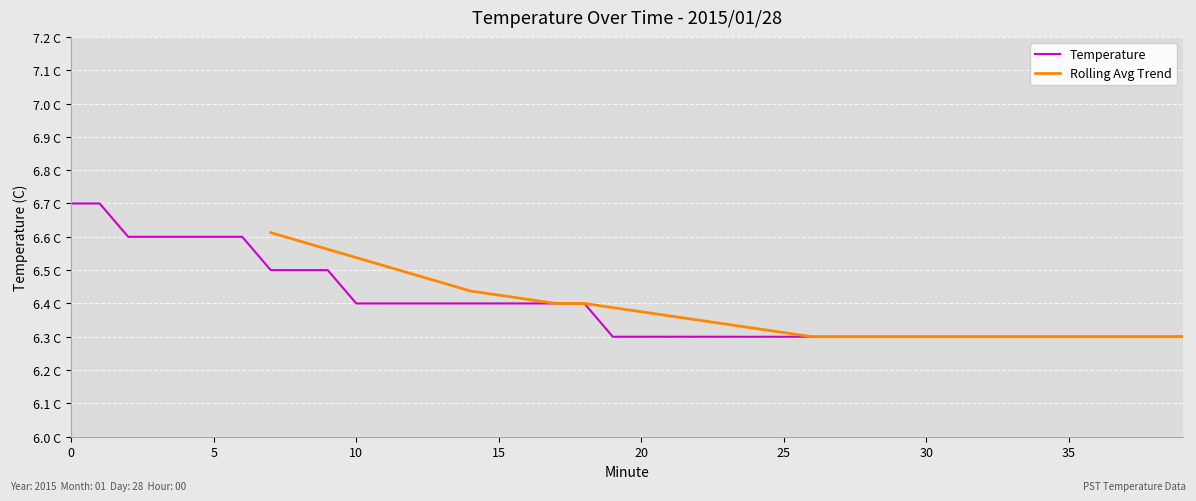

Reading right to left, extract all data points from this chart.

6.3	6.3	6.3	6.3	6.3	6.3	6.3	6.3	6.3	6.3	6.3	6.3	6.3	6.3	6.3	6.3	6.3	6.3	6.3	6.3	6.3	6.4	6.4	6.4	6.4	6.4	6.4	6.4	6.4	6.4	6.5	6.5	6.5	6.6	6.6	6.6	6.6	6.6	6.7	6.7